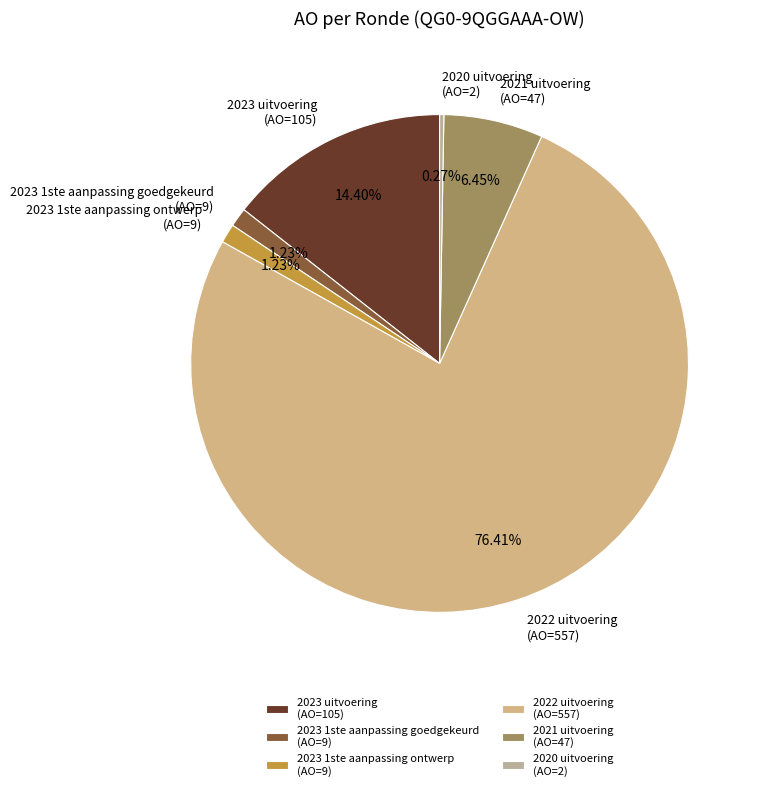

Which has a higher value, 2021 uitvoering (AO=47) or 2023 uitvoering (AO=105)?

2023 uitvoering (AO=105)